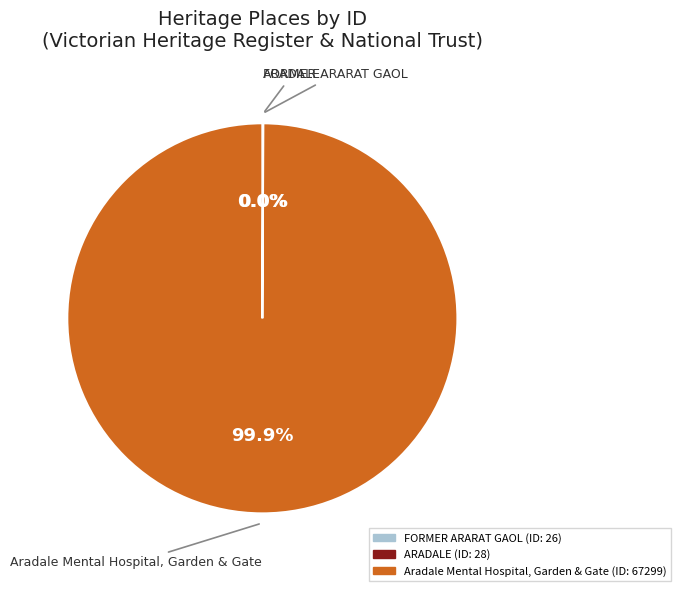

What is the largest slice in the pie chart?

Aradale Mental Hospital, Garden & Gate